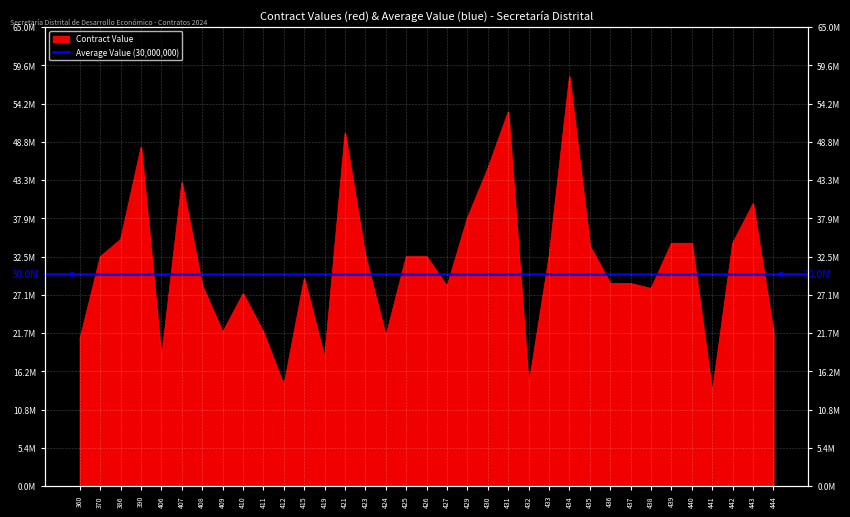

What is the value of the 19th point from the left?

28287000